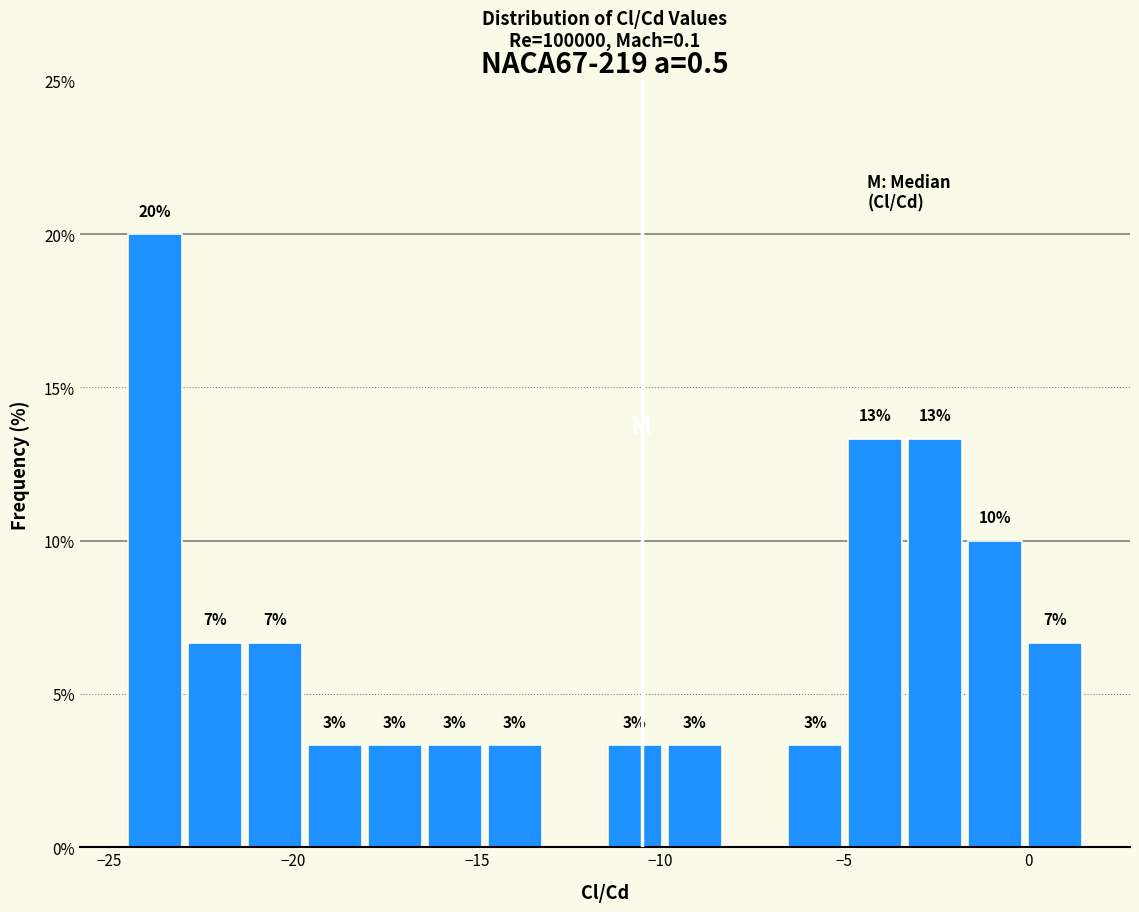

Read against the x-axis, roughly where is the centre of the tallest bar?

-24.0